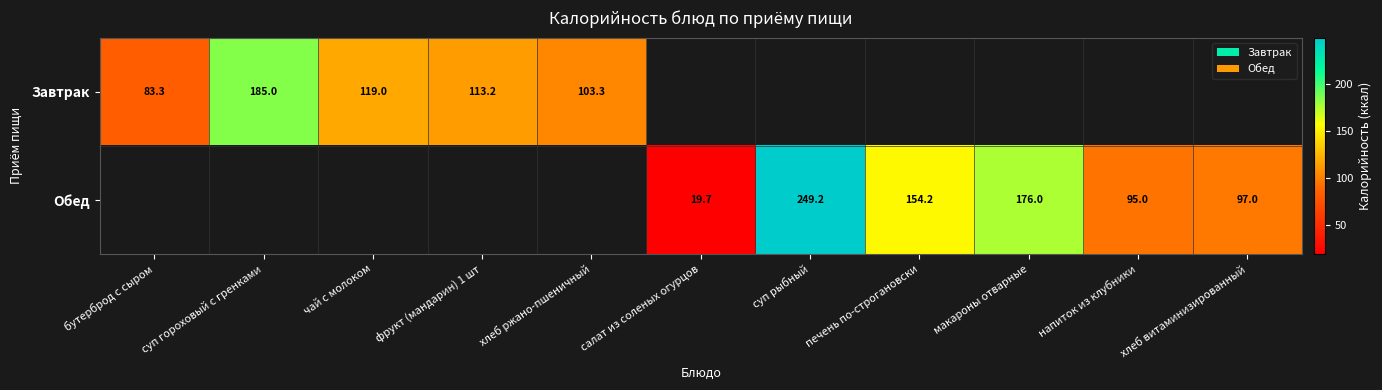

The Завтрак series shows 185.0 at суп гороховый с гренками. True or false?

True